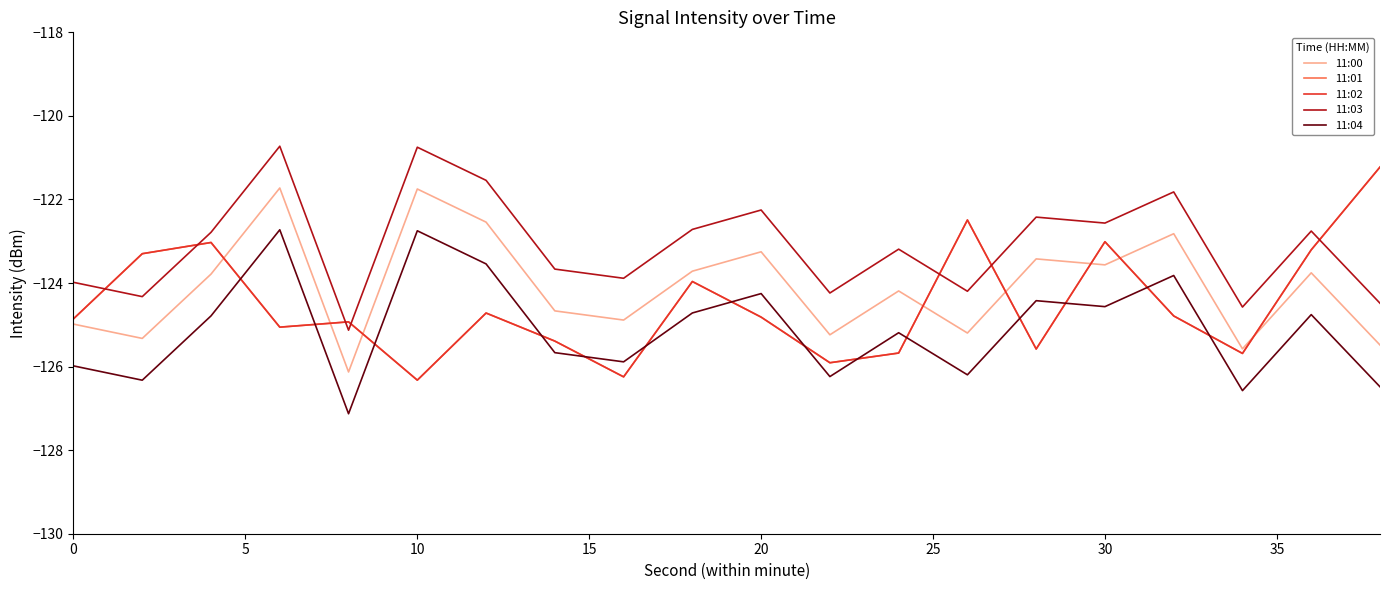

Rank the series by their maximum value, from lowest to highest.

11:04, 11:00, 11:01, 11:02, 11:03